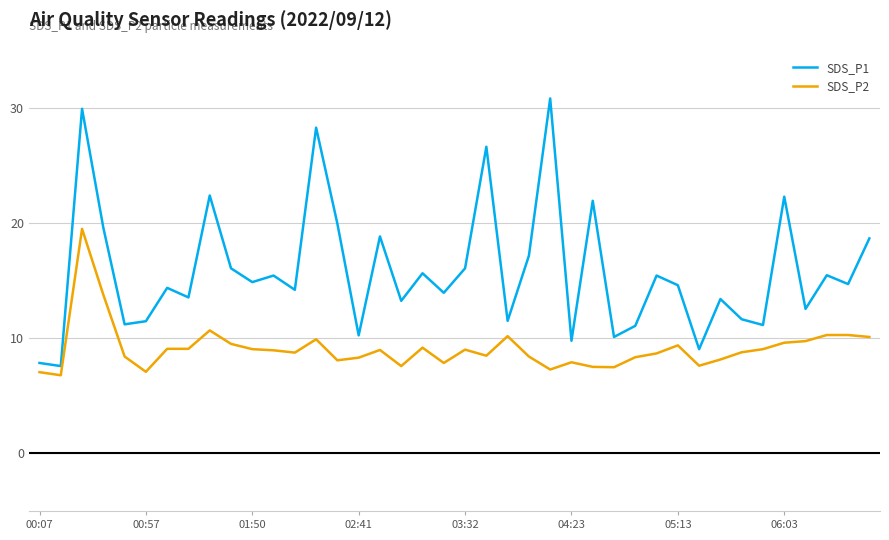

Which series has the largest total across all categories?

SDS_P1